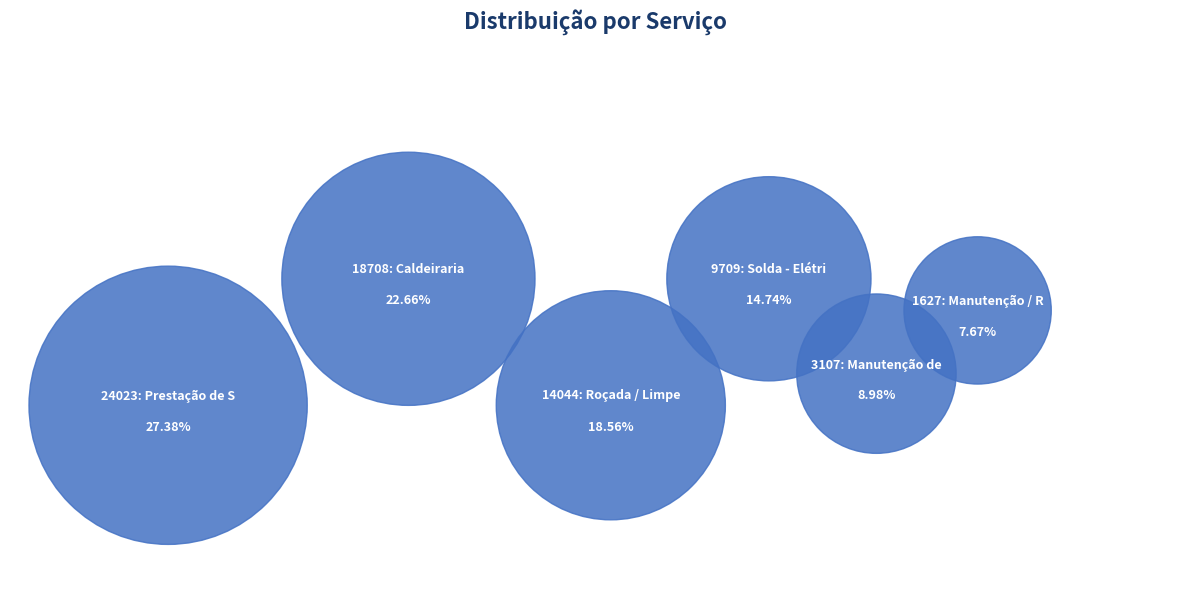

Which category has the smallest portion of the pie?

1627: Manutenção / Reforma Predial